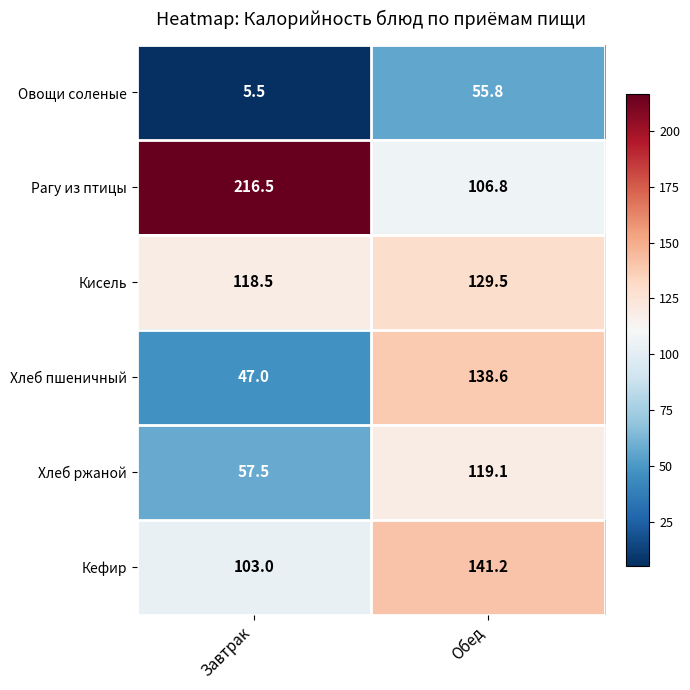

Is the value of Рагу из птицы at Обед greater than the value of Кисель at Завтрак?

No